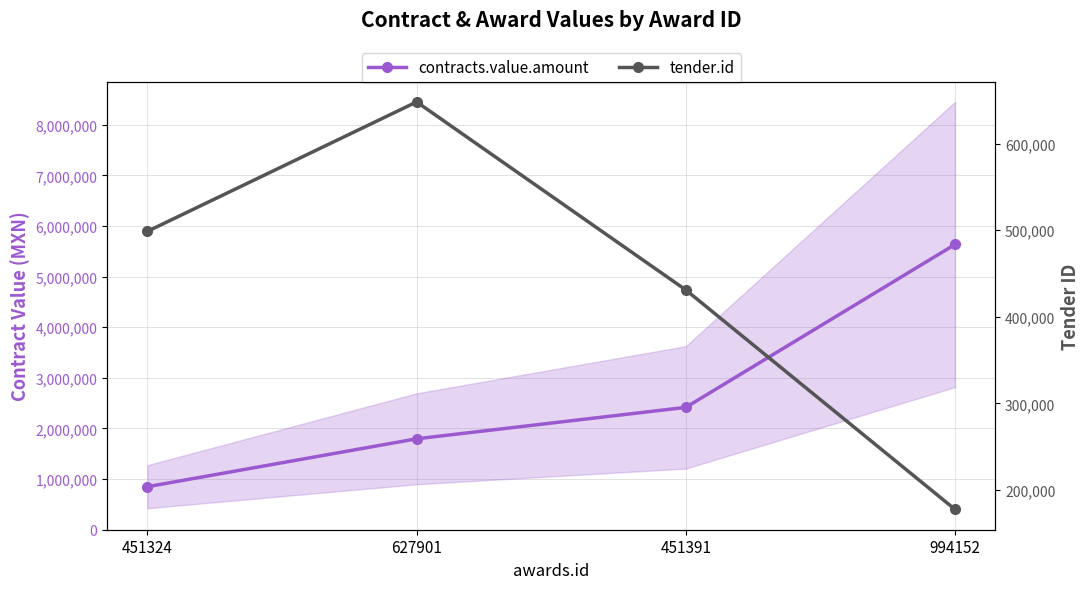

Which series has the largest total across all categories?

contracts.value.amount